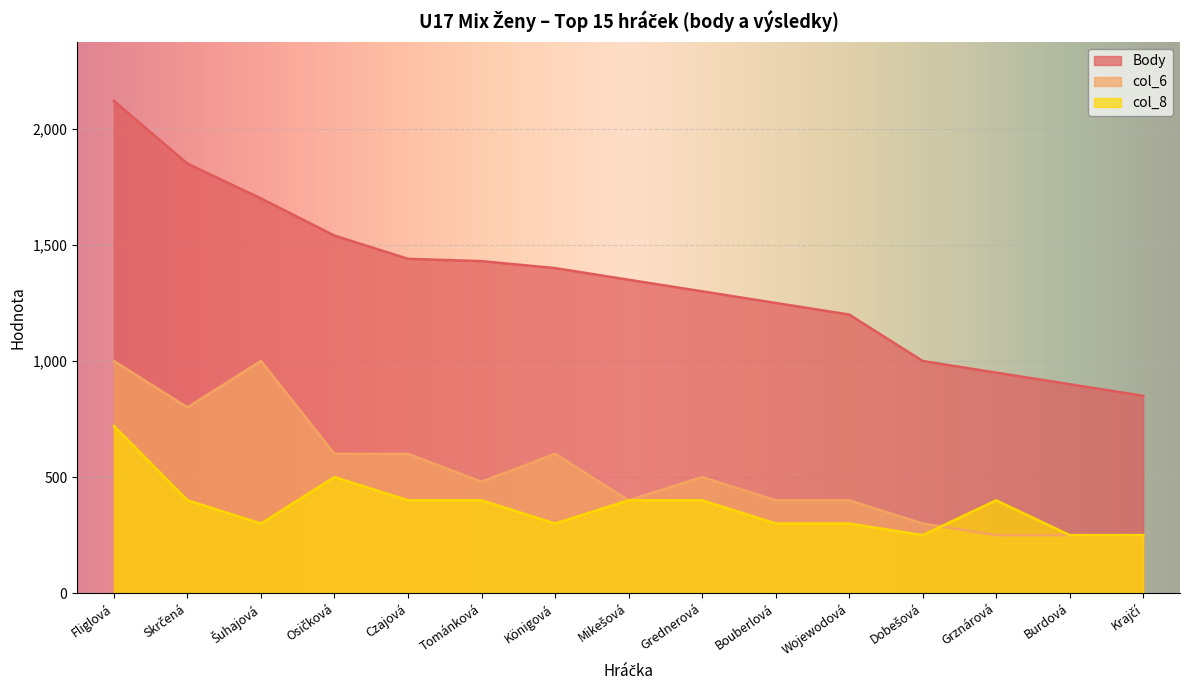

True or false: Body and col_8 cross at least once.

False